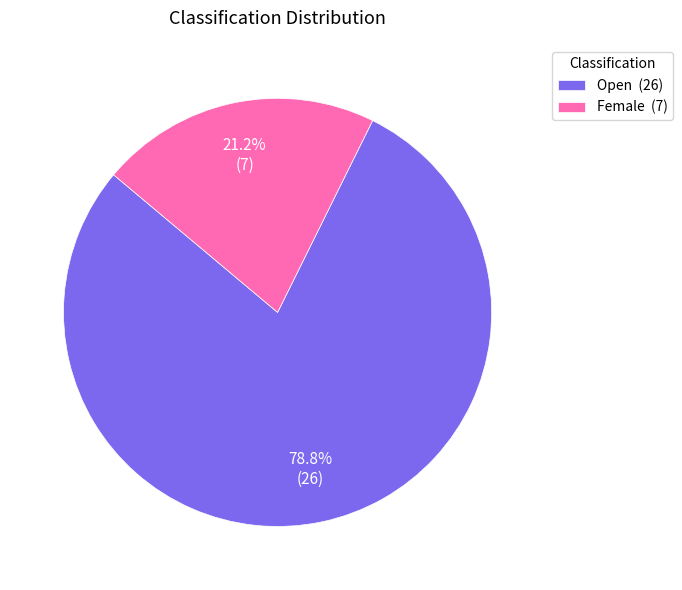

Is the sum of Open and Female greater than half?

Yes